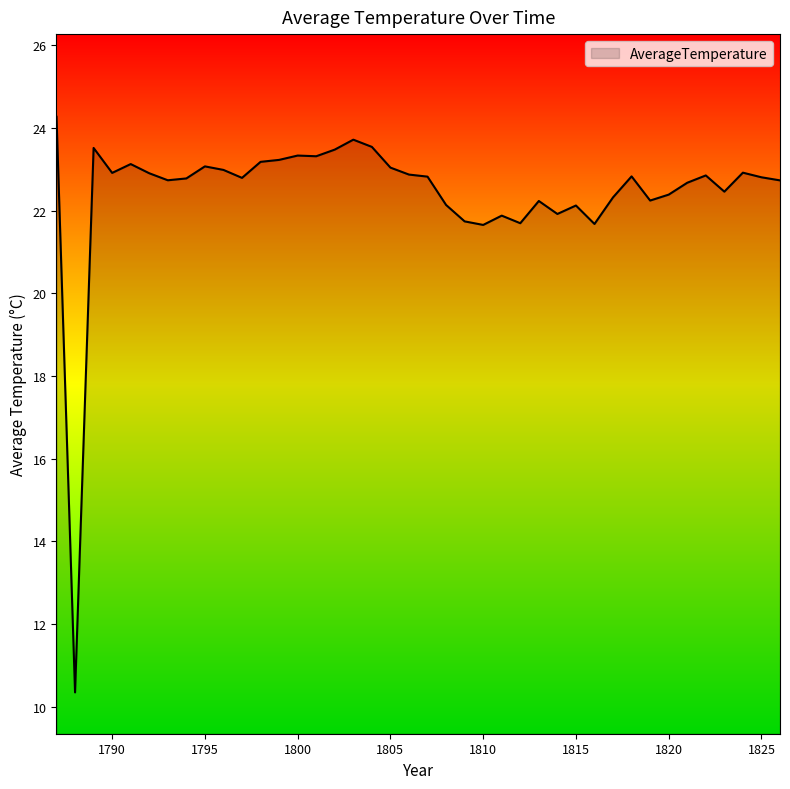

True or false: the data has more than 1 interior local peaks.

True